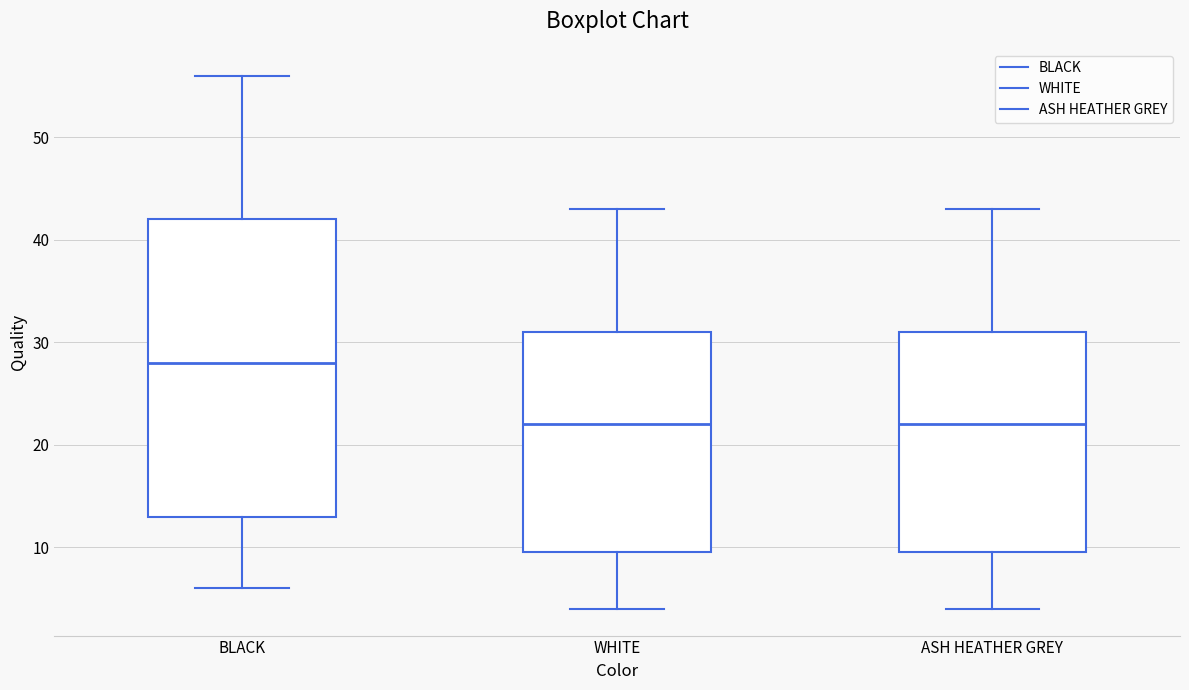

Reading left to right, read every box against the y-axis: the position of its median line, the range the box covers, and the ends of its whiskers. The values are not printed on the chart, so give them approximately, as read against the axis.

BLACK: median 28, box 13 to 42, whiskers 6 to 56
WHITE: median 22, box 10 to 31, whiskers 4 to 43
ASH HEATHER GREY: median 22, box 10 to 31, whiskers 4 to 43